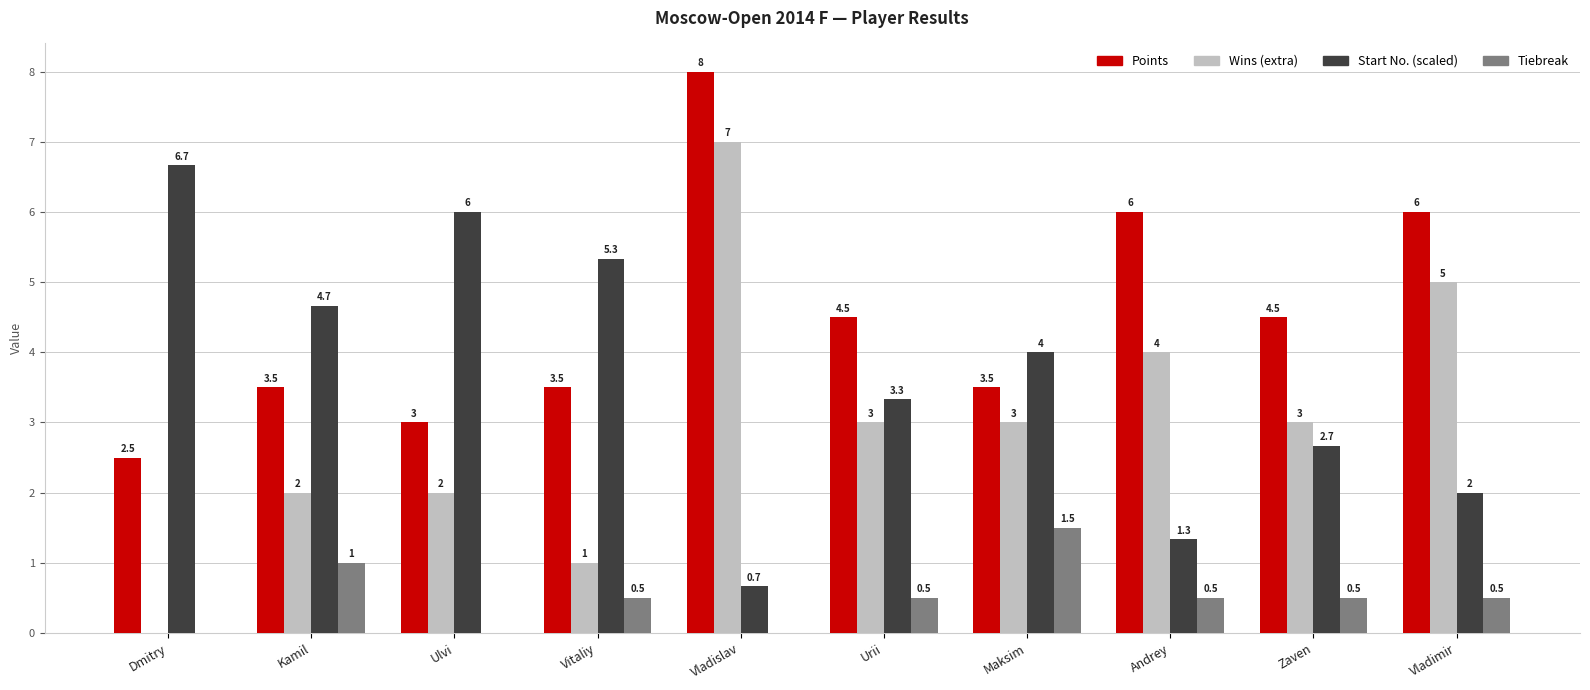

Are the bars grouped side by side (vs. stacked)?

Yes